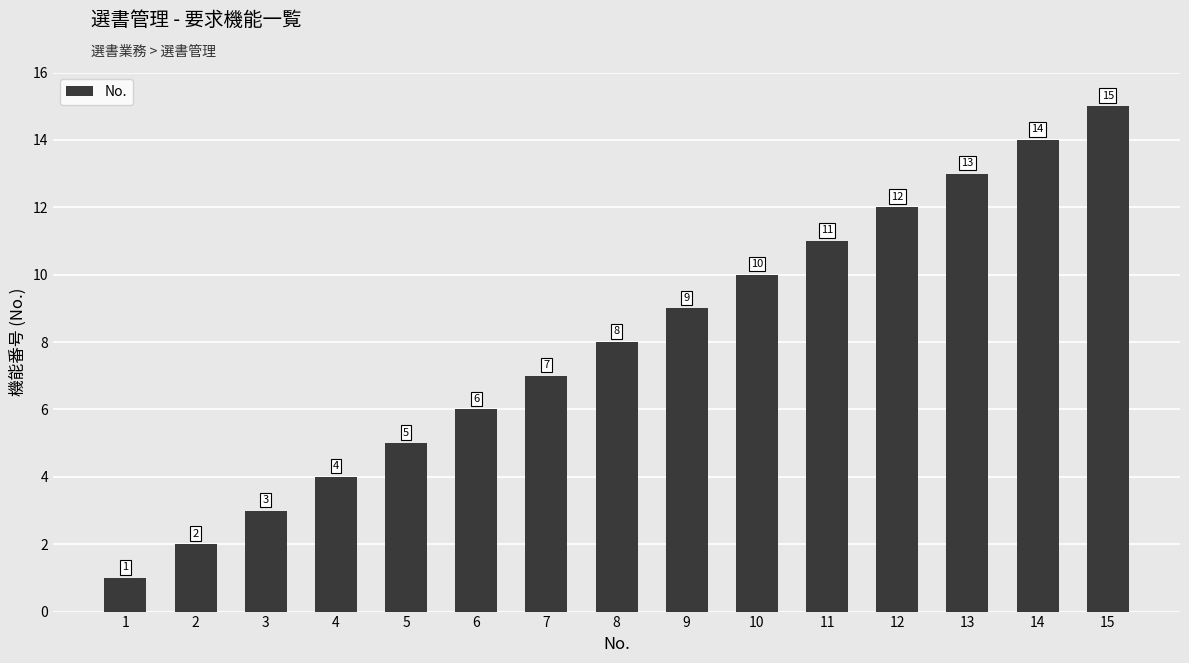

Between 6 and 12, which is larger?

12